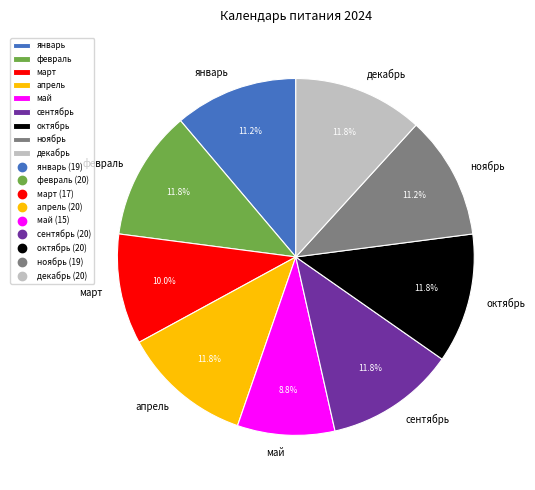

To the nearest percent, what percentage of the pie is сентябрь?

12%